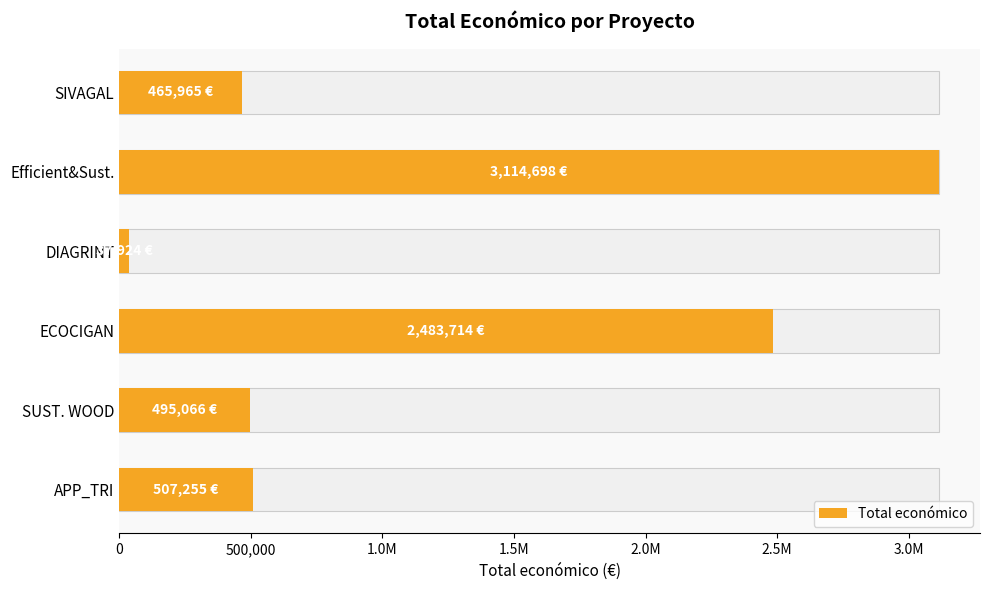

Count the number of values greater than 507255.

2